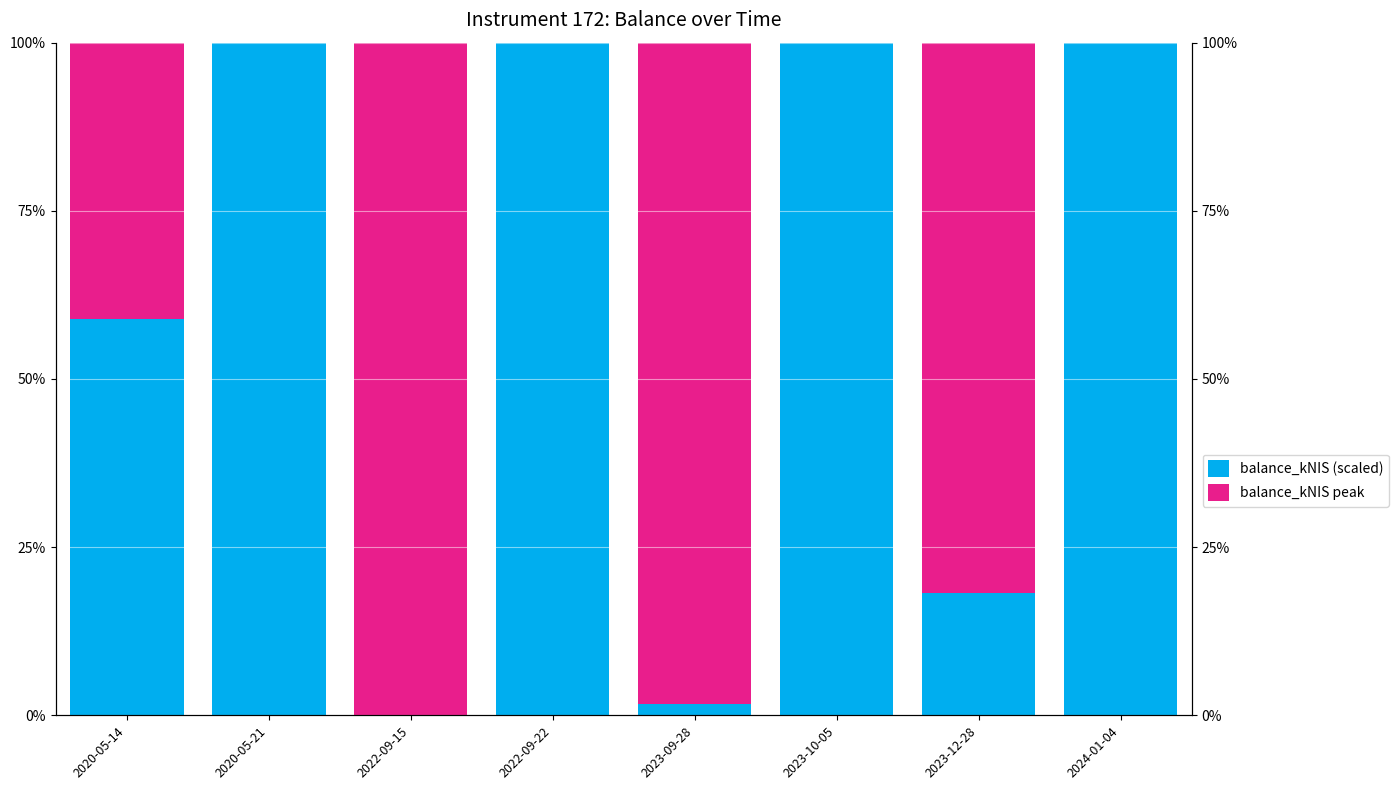

Which series changed the most between 2023-09-28 and 2024-01-04?

balance_kNIS (scaled)